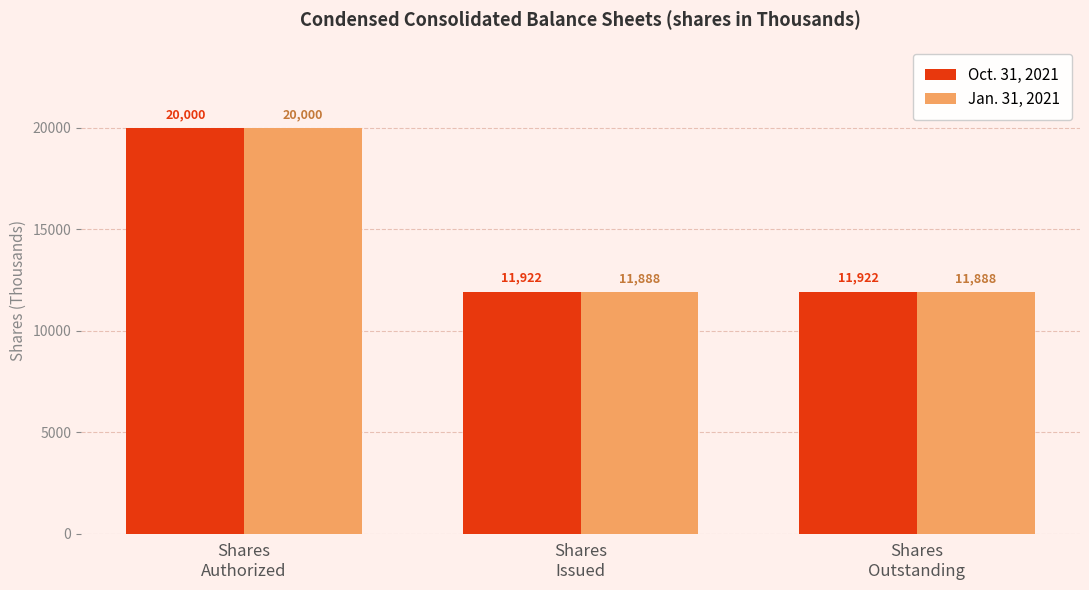

At how many categories does at least one series exceed 19891?

1